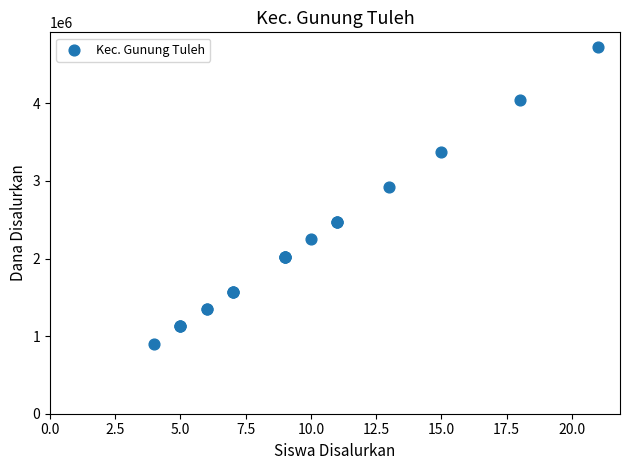

What Y value in the scatter plot is closest to 2812500?

2925000